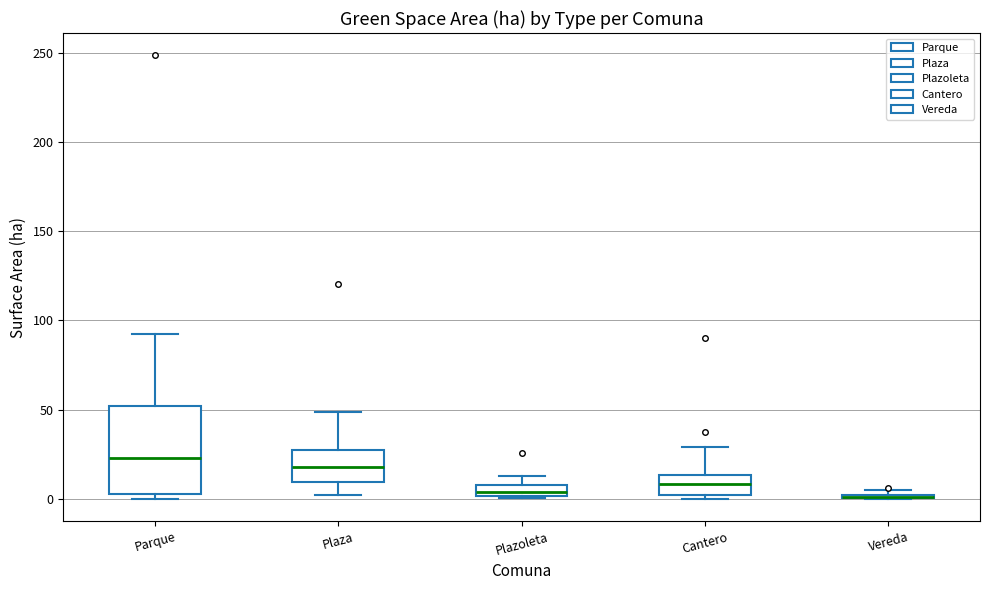

Comparing the boxes themselves (not the whiskers), which one is the tallest?

Parque